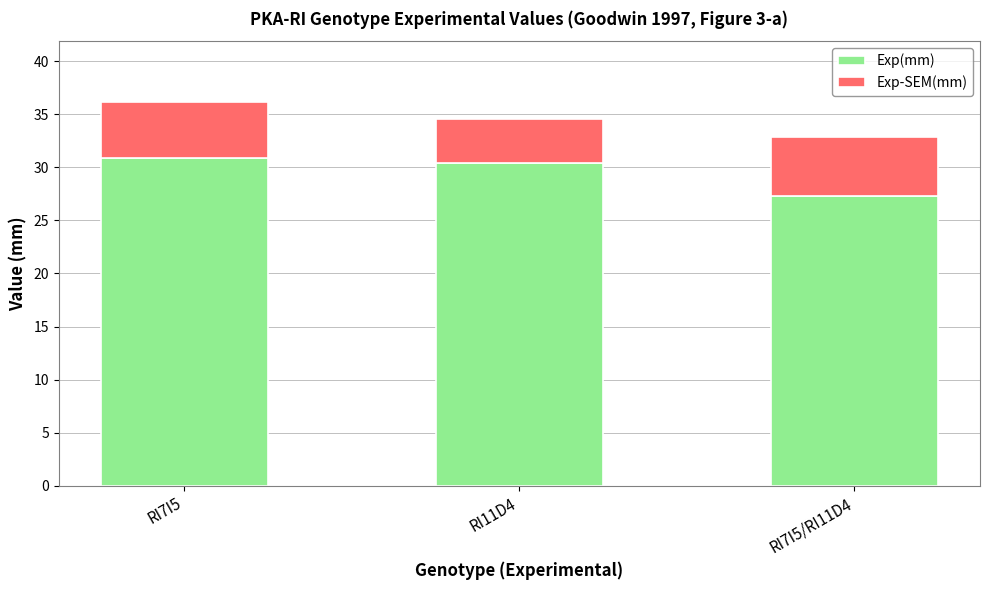

How many data points in Exp(mm) are above 30?

2